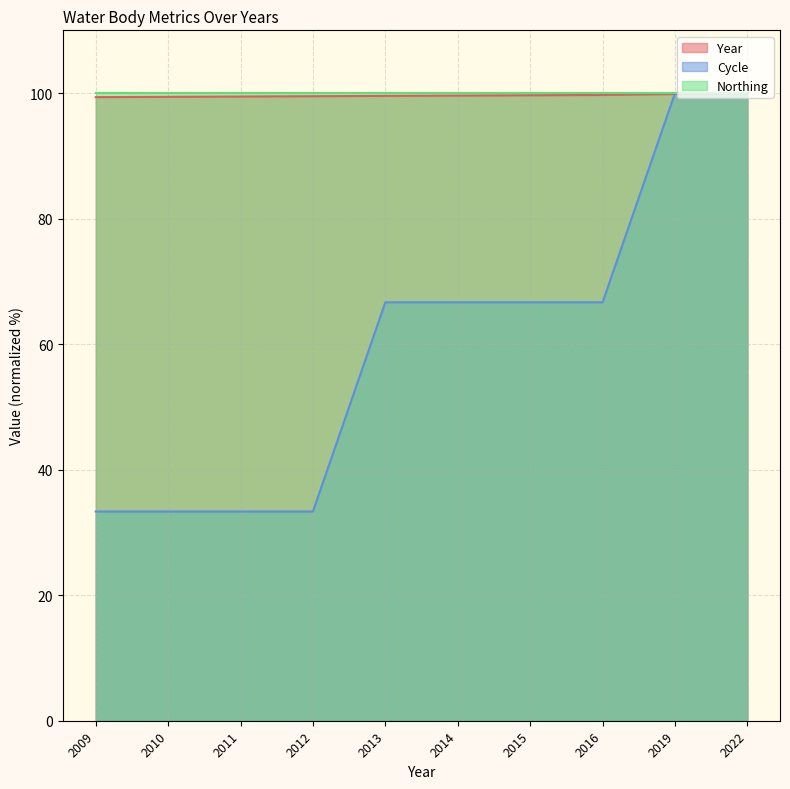

What is the difference between the Cycle values at 2019 and 2012?

66.7